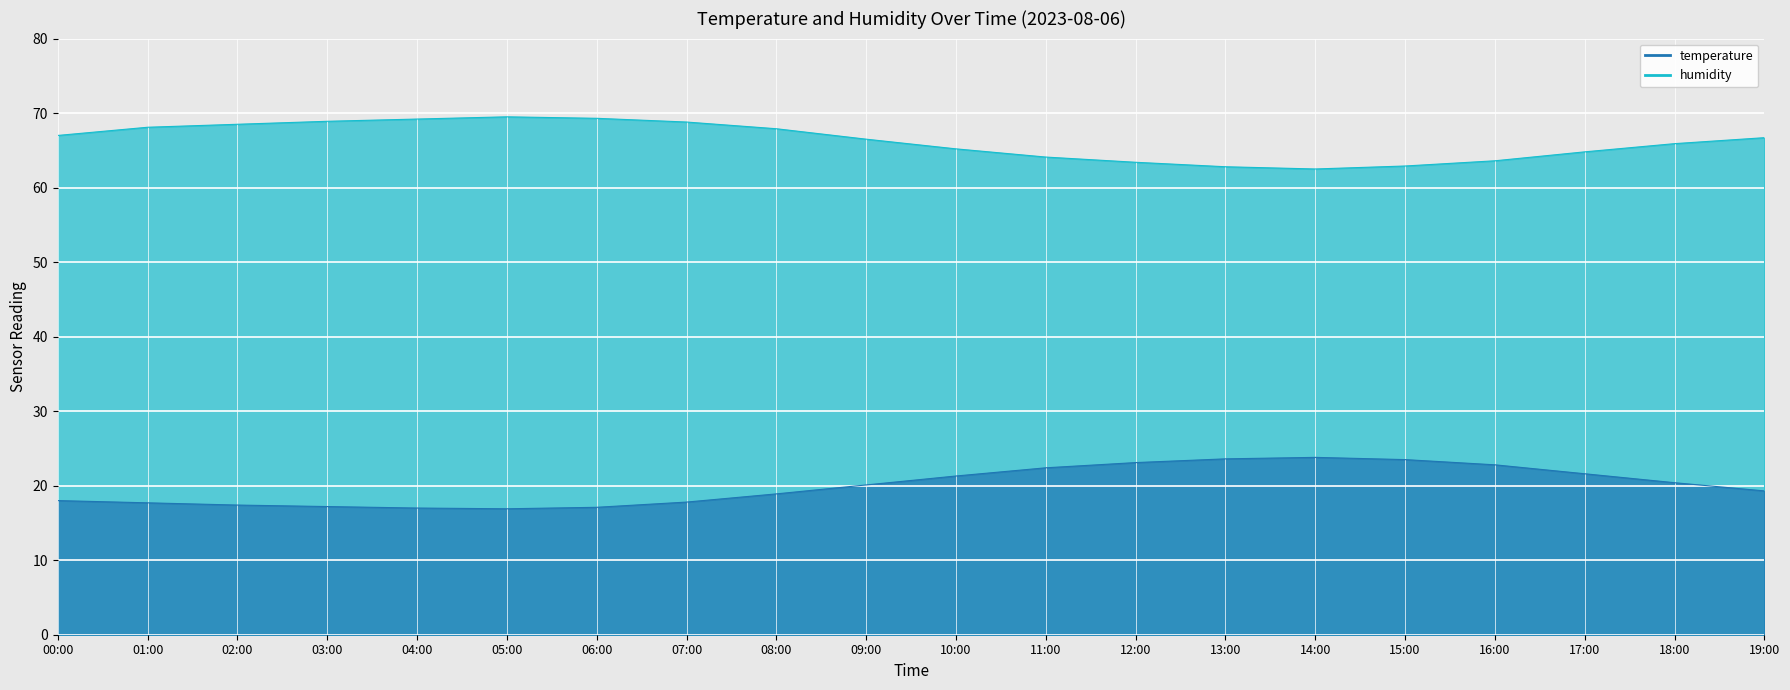

What is the label of the 18th point from the right?

02:00